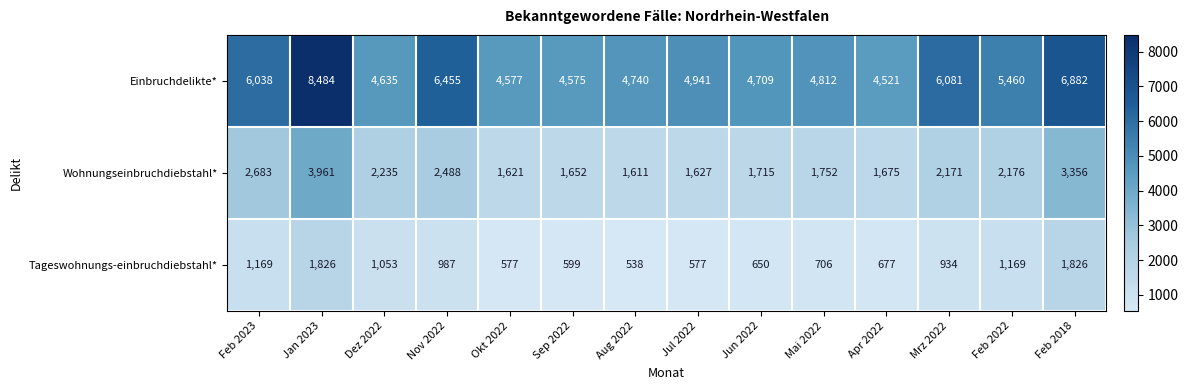

What is the sum of the Wohnungseinbruchdiebstahl* values at Jul 2022 and Jun 2022?

3342